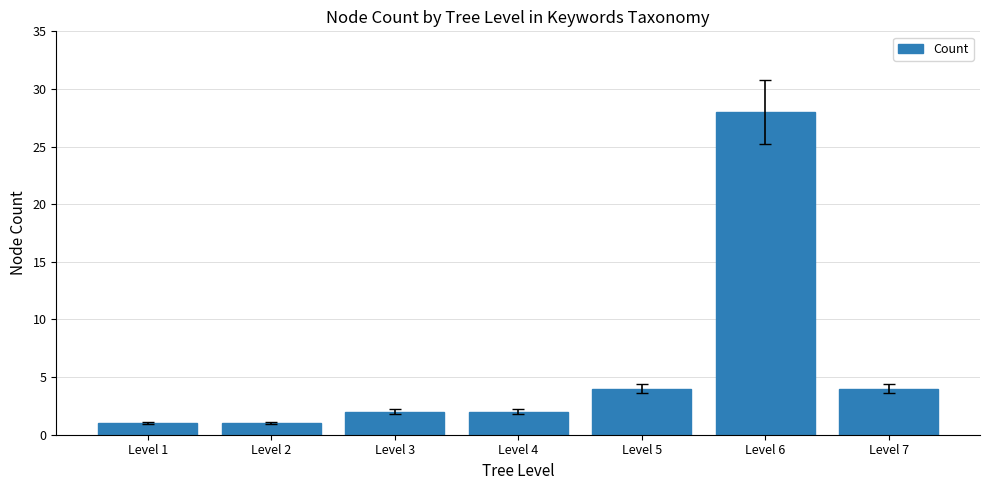

What is the ratio of the value at Level 7 to the value at Level 1?

4.0